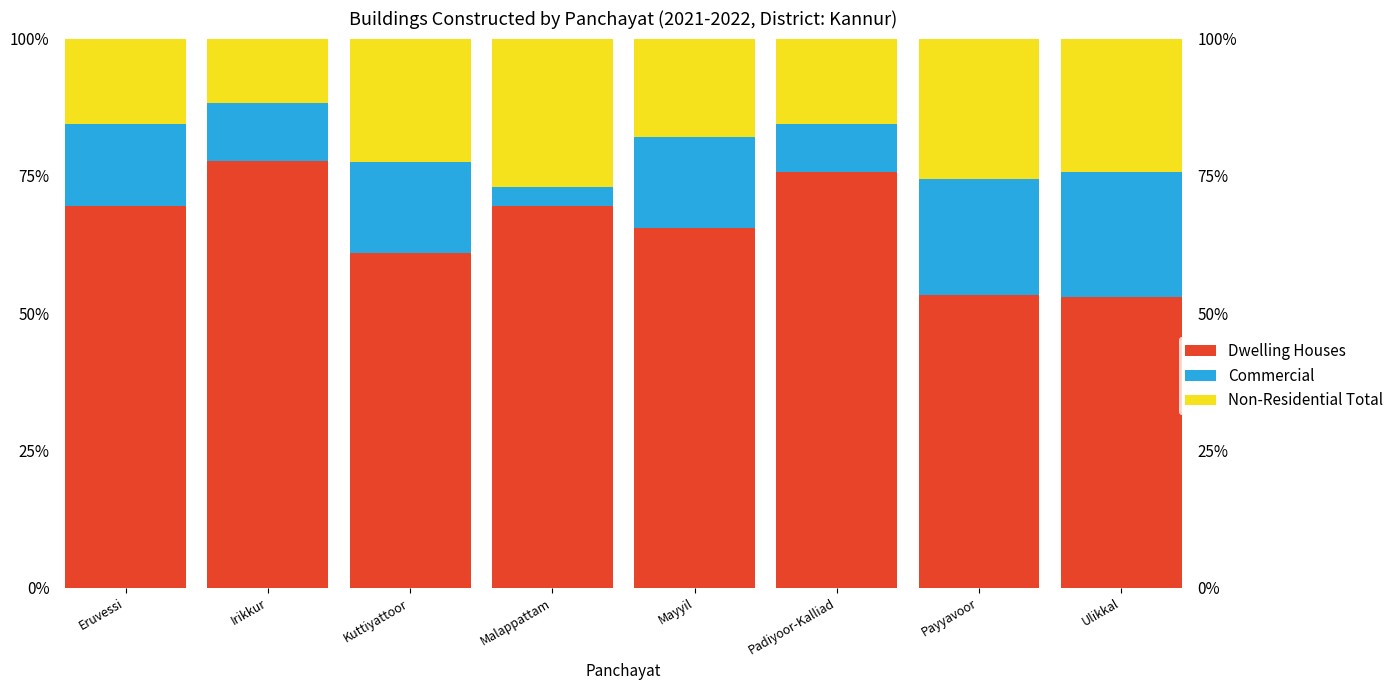

Is it true that Dwelling Houses equals 75.7 at Padiyoor-Kalliad?

True